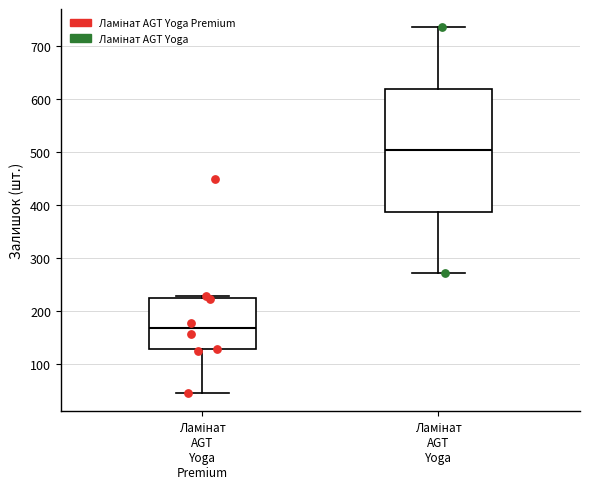

Reading left to right, read every box against the y-axis: the position of its median line, the range the box covers, and the ends of its whiskers. The values are not printed on the chart, so give them approximately, as read against the axis.

Ламінат AGT Yoga Premium: median 170, box 130 to 220, whiskers 50 to 230
Ламінат AGT Yoga: median 500, box 390 to 620, whiskers 270 to 740